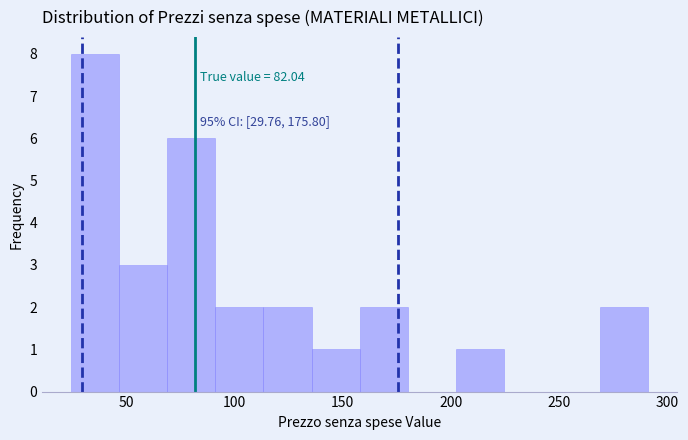

Over which range of the x-axis is the bar tallest?

25 to 45